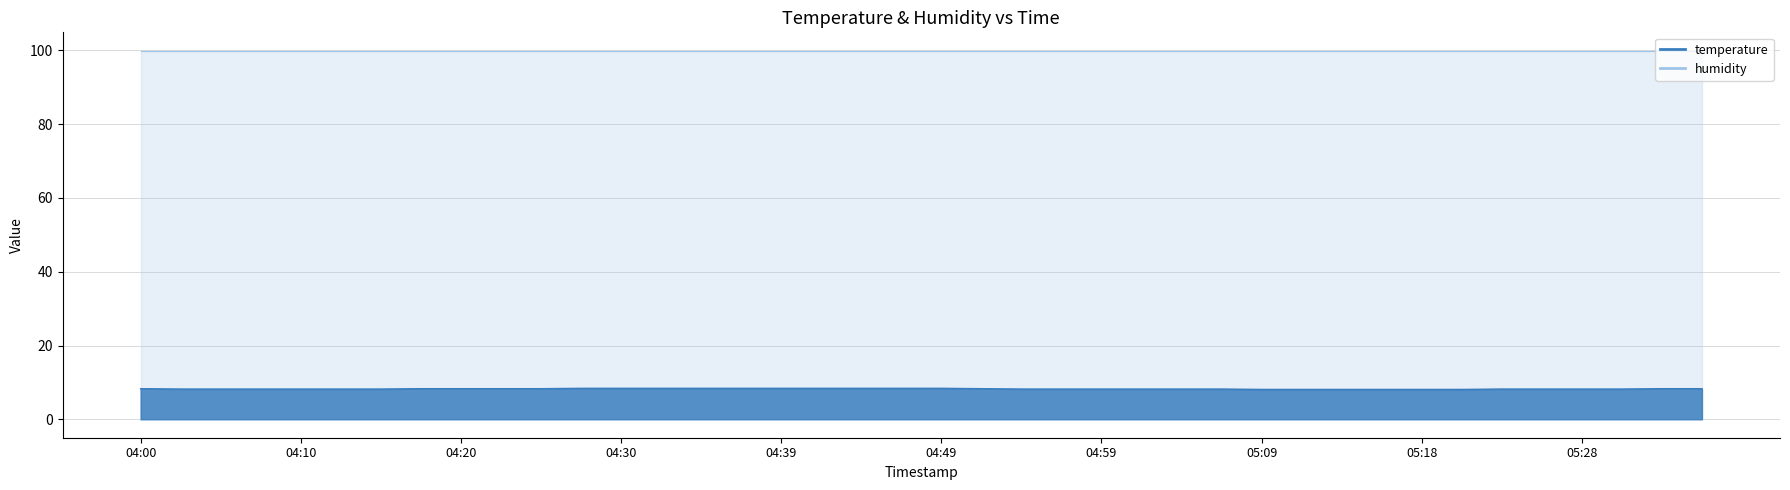

What is the minimum value shown in the chart?

8.1